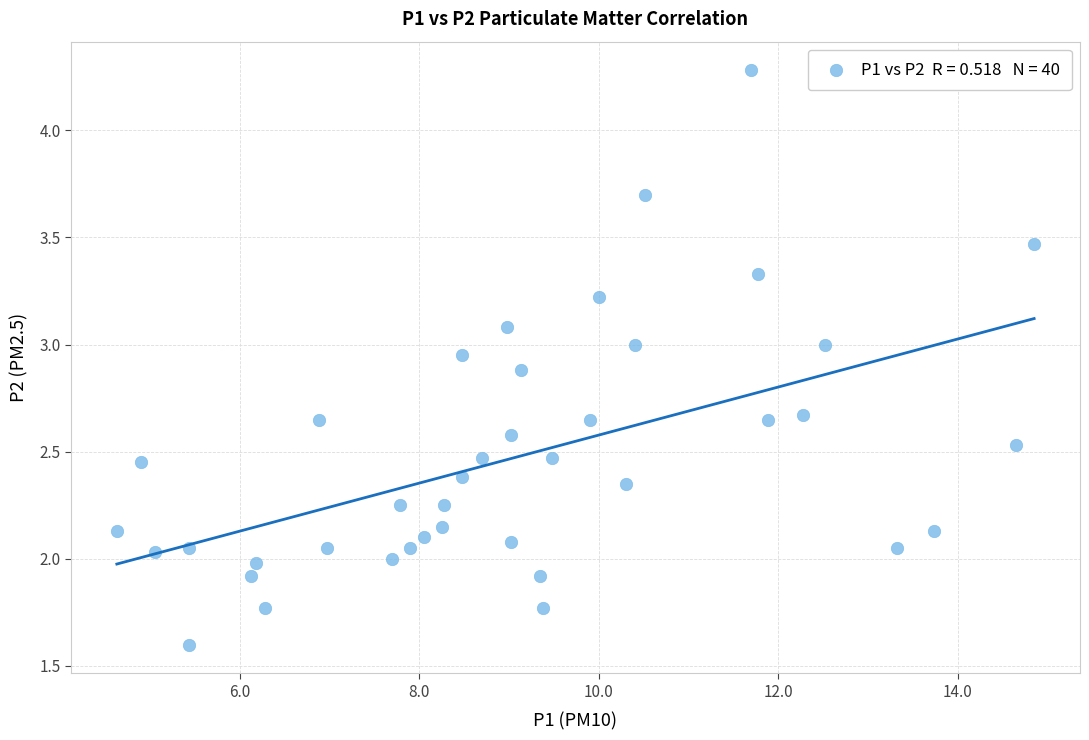

What is the range of X values (max minus min)?

10.2